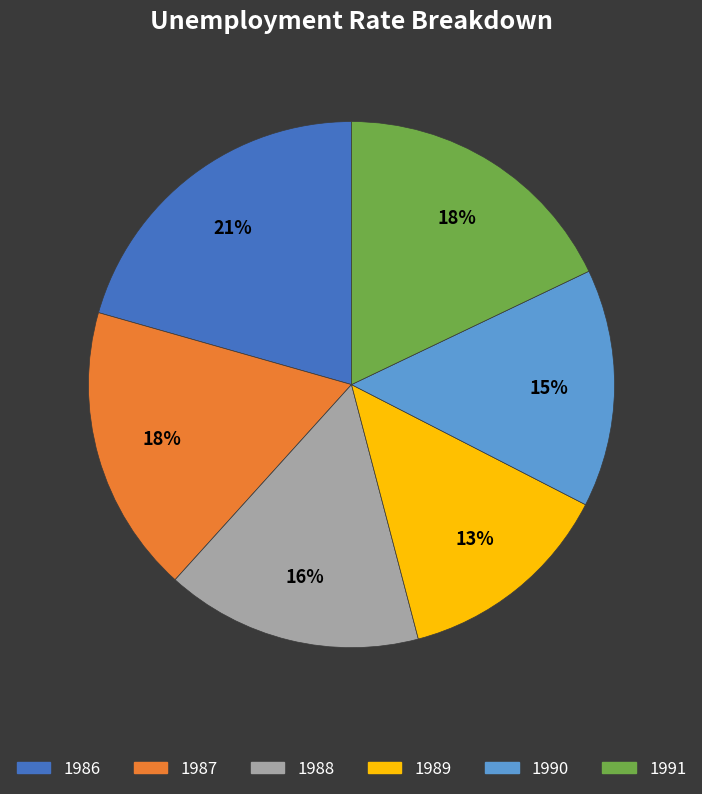

The 1989 slice represents 13% of the pie. True or false?

True